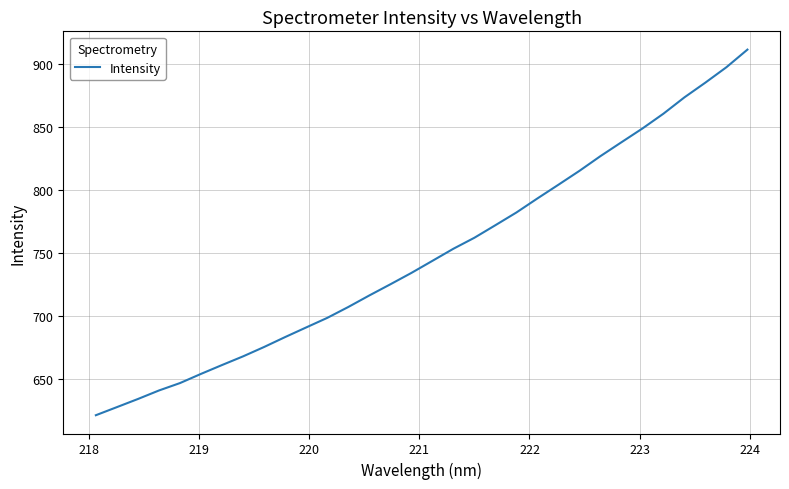

What is the greatest value displayed?

911.8